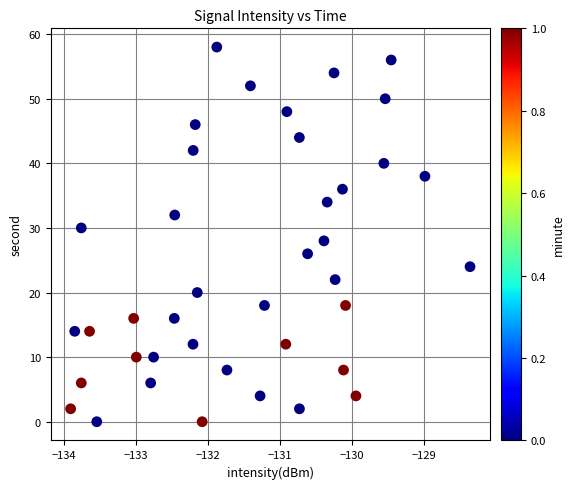

What is the range of Y values (max minus min)?

58